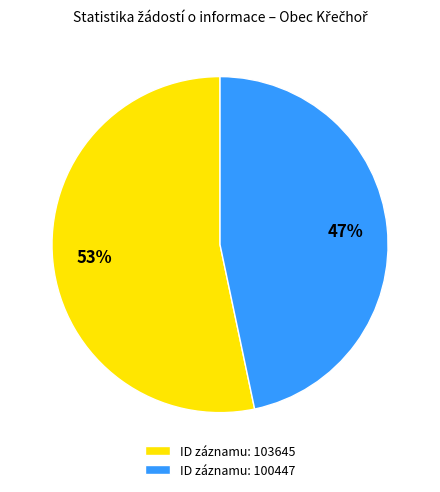

True or false: ID záznamu: 100447 accounts for 58% of the total.

False